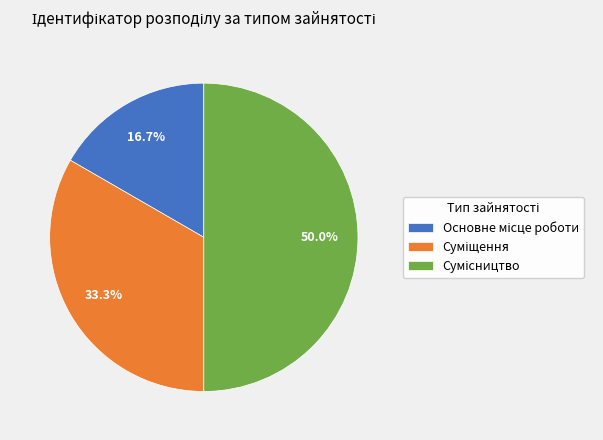

What percentage is the Суміщення slice, to the nearest percent?

33%